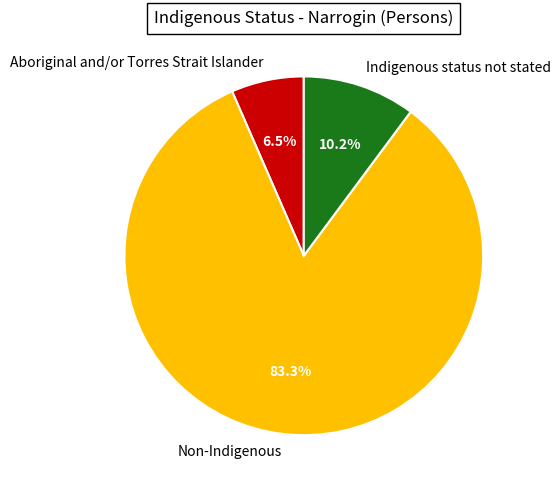

How many segments does this pie chart have?

3